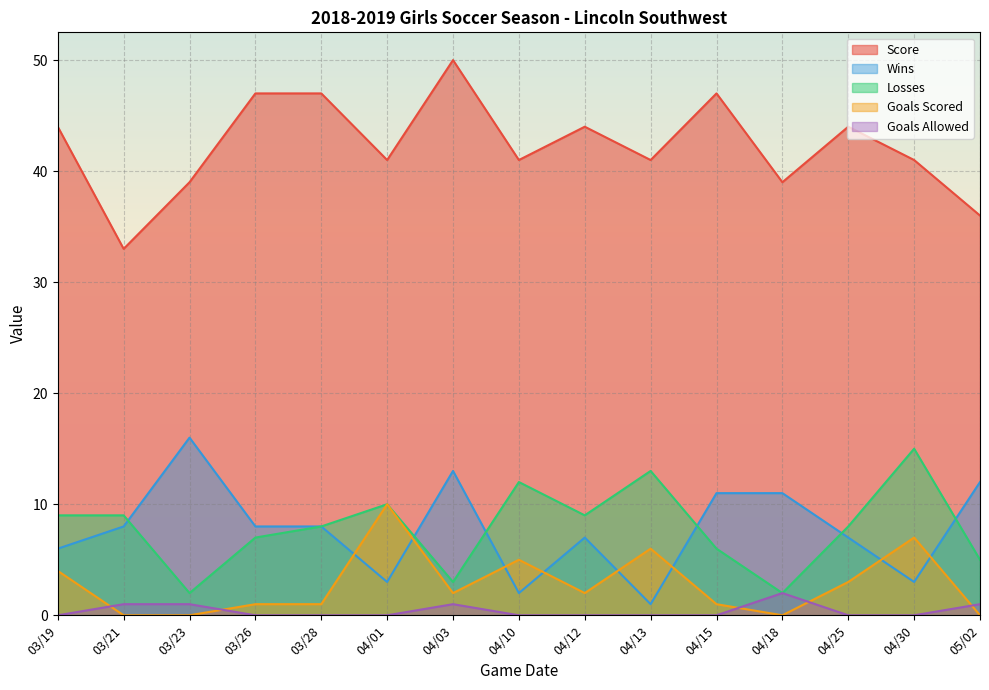

What is the sum of all Wins values?

116